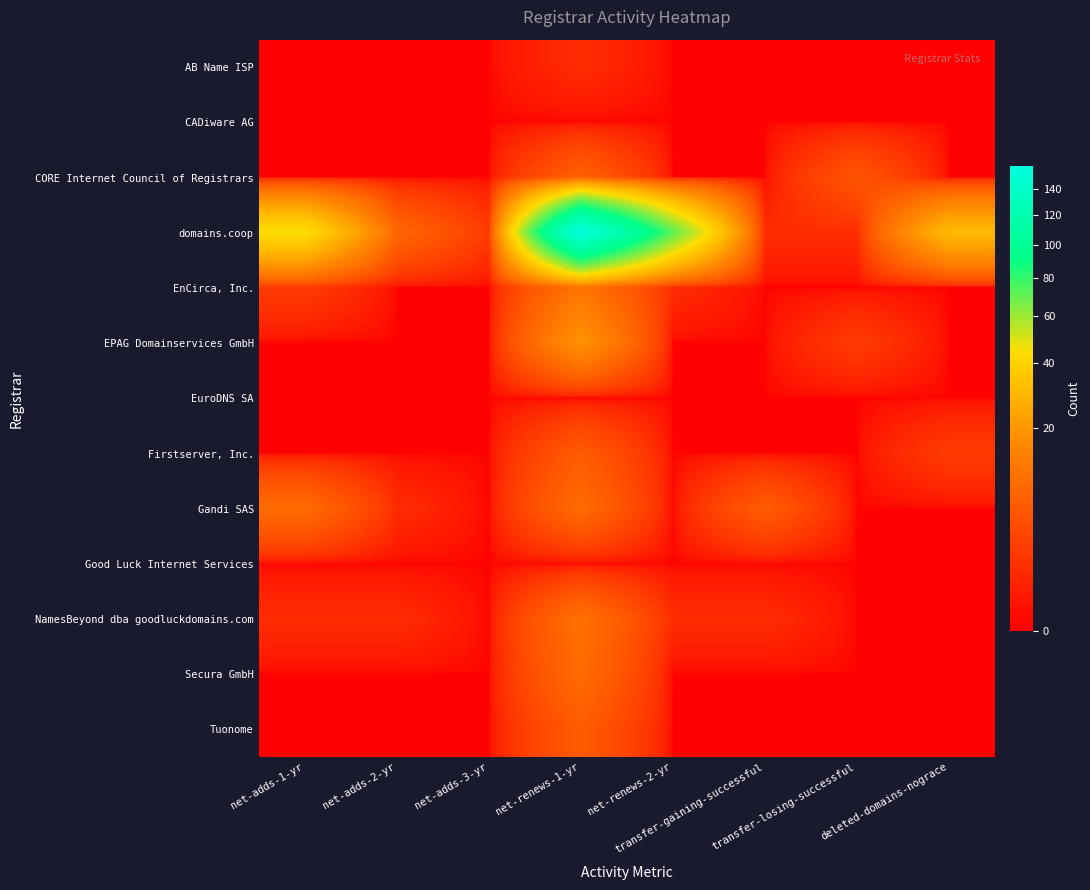

Reading left to right, extract all data points from this chart.

AB Name ISP: net-adds-1-yr=0	net-adds-2-yr=0	net-adds-3-yr=0	net-renews-1-yr=1	net-renews-2-yr=0	transfer-gaining-successful=0	transfer-losing-successful=0	deleted-domains-nograce=0
CADiware AG: net-adds-1-yr=0	net-adds-2-yr=0	net-adds-3-yr=0	net-renews-1-yr=0	net-renews-2-yr=0	transfer-gaining-successful=0	transfer-losing-successful=0	deleted-domains-nograce=0
CORE Internet Council of Registrars: net-adds-1-yr=0	net-adds-2-yr=0	net-adds-3-yr=0	net-renews-1-yr=7	net-renews-2-yr=0	transfer-gaining-successful=0	transfer-losing-successful=5	deleted-domains-nograce=0
domains.coop: net-adds-1-yr=45	net-adds-2-yr=8	net-adds-3-yr=2	net-renews-1-yr=158	net-renews-2-yr=72	transfer-gaining-successful=1	transfer-losing-successful=1	deleted-domains-nograce=31
EnCirca, Inc.: net-adds-1-yr=2	net-adds-2-yr=0	net-adds-3-yr=0	net-renews-1-yr=11	net-renews-2-yr=1	transfer-gaining-successful=0	transfer-losing-successful=0	deleted-domains-nograce=0
EPAG Domainservices GmbH: net-adds-1-yr=0	net-adds-2-yr=0	net-adds-3-yr=0	net-renews-1-yr=19	net-renews-2-yr=0	transfer-gaining-successful=0	transfer-losing-successful=2	deleted-domains-nograce=0
EuroDNS SA: net-adds-1-yr=0	net-adds-2-yr=0	net-adds-3-yr=0	net-renews-1-yr=0	net-renews-2-yr=0	transfer-gaining-successful=0	transfer-losing-successful=0	deleted-domains-nograce=0
Firstserver, Inc.: net-adds-1-yr=0	net-adds-2-yr=0	net-adds-3-yr=0	net-renews-1-yr=6	net-renews-2-yr=0	transfer-gaining-successful=0	transfer-losing-successful=0	deleted-domains-nograce=2
Gandi SAS: net-adds-1-yr=9	net-adds-2-yr=1	net-adds-3-yr=0	net-renews-1-yr=9	net-renews-2-yr=0	transfer-gaining-successful=6	transfer-losing-successful=0	deleted-domains-nograce=0
Good Luck Internet Services: net-adds-1-yr=0	net-adds-2-yr=0	net-adds-3-yr=0	net-renews-1-yr=0	net-renews-2-yr=0	transfer-gaining-successful=0	transfer-losing-successful=0	deleted-domains-nograce=0
NamesBeyond dba goodluckdomains.com: net-adds-1-yr=1	net-adds-2-yr=1	net-adds-3-yr=0	net-renews-1-yr=10	net-renews-2-yr=1	transfer-gaining-successful=1	transfer-losing-successful=0	deleted-domains-nograce=0
Secura GmbH: net-adds-1-yr=0	net-adds-2-yr=0	net-adds-3-yr=0	net-renews-1-yr=9	net-renews-2-yr=0	transfer-gaining-successful=0	transfer-losing-successful=0	deleted-domains-nograce=0
Tuonome: net-adds-1-yr=0	net-adds-2-yr=0	net-adds-3-yr=0	net-renews-1-yr=6	net-renews-2-yr=0	transfer-gaining-successful=0	transfer-losing-successful=0	deleted-domains-nograce=0